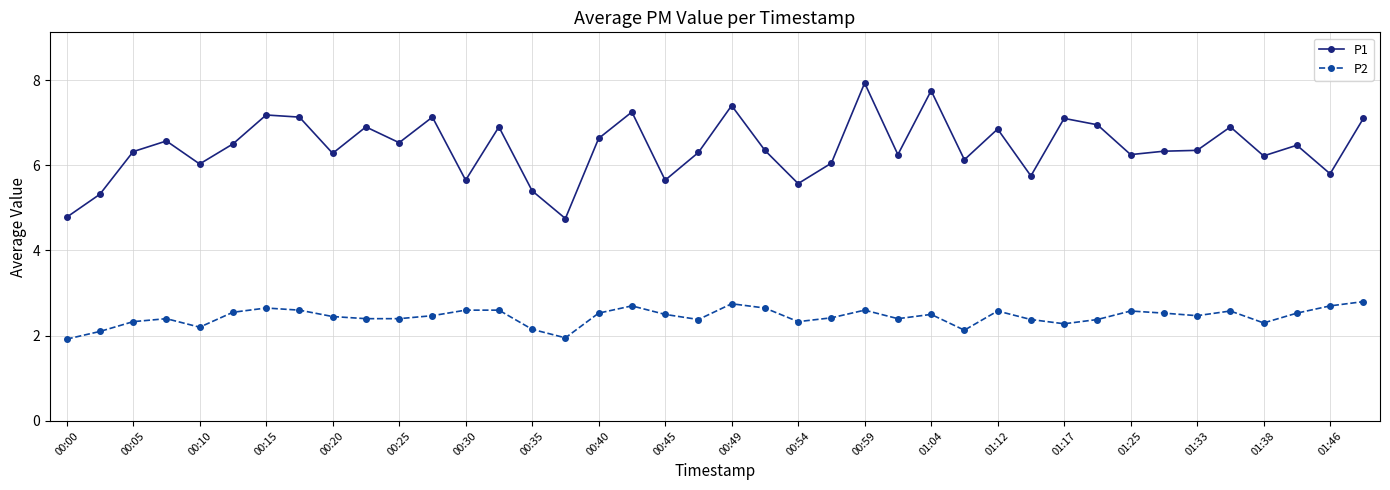

How many lines are shown in the chart?

2